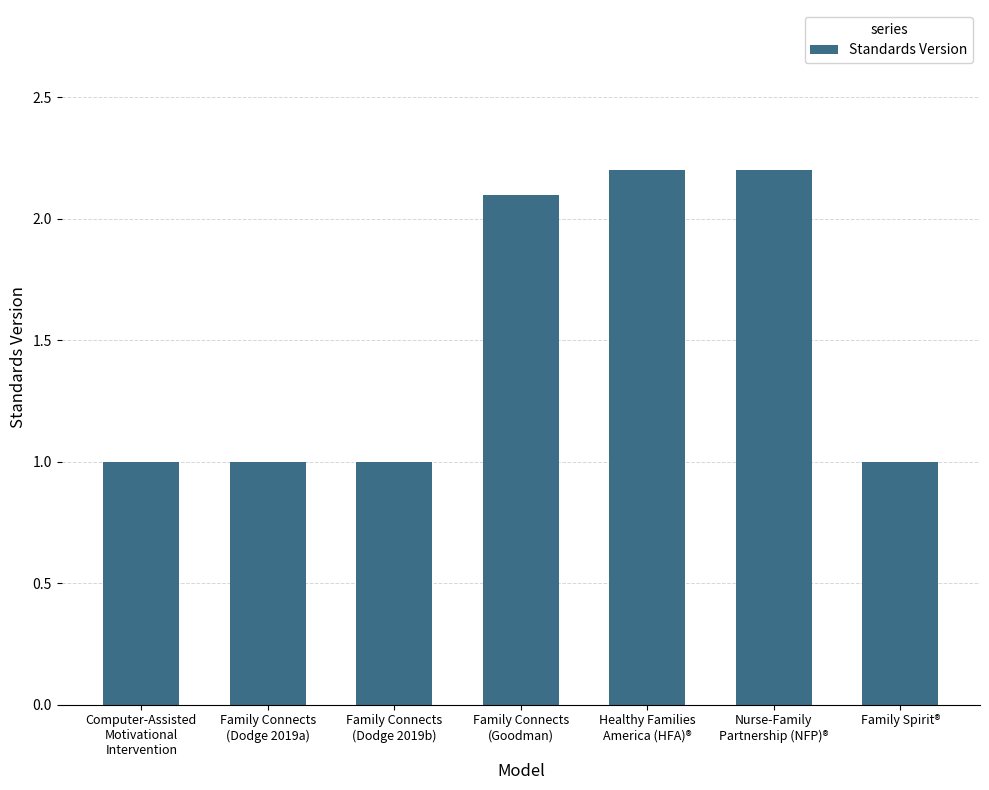

What is the difference between the maximum and minimum values?

1.2